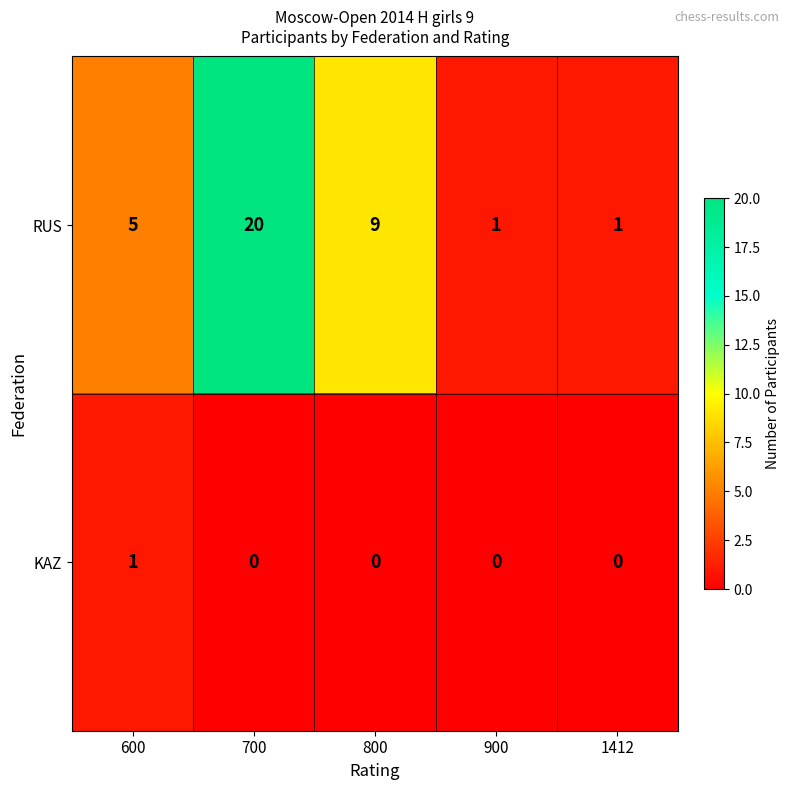

Reading left to right, extract all data points from this chart.

RUS: 600=5	700=20	800=9	900=1	1412=1
KAZ: 600=1	700=0	800=0	900=0	1412=0